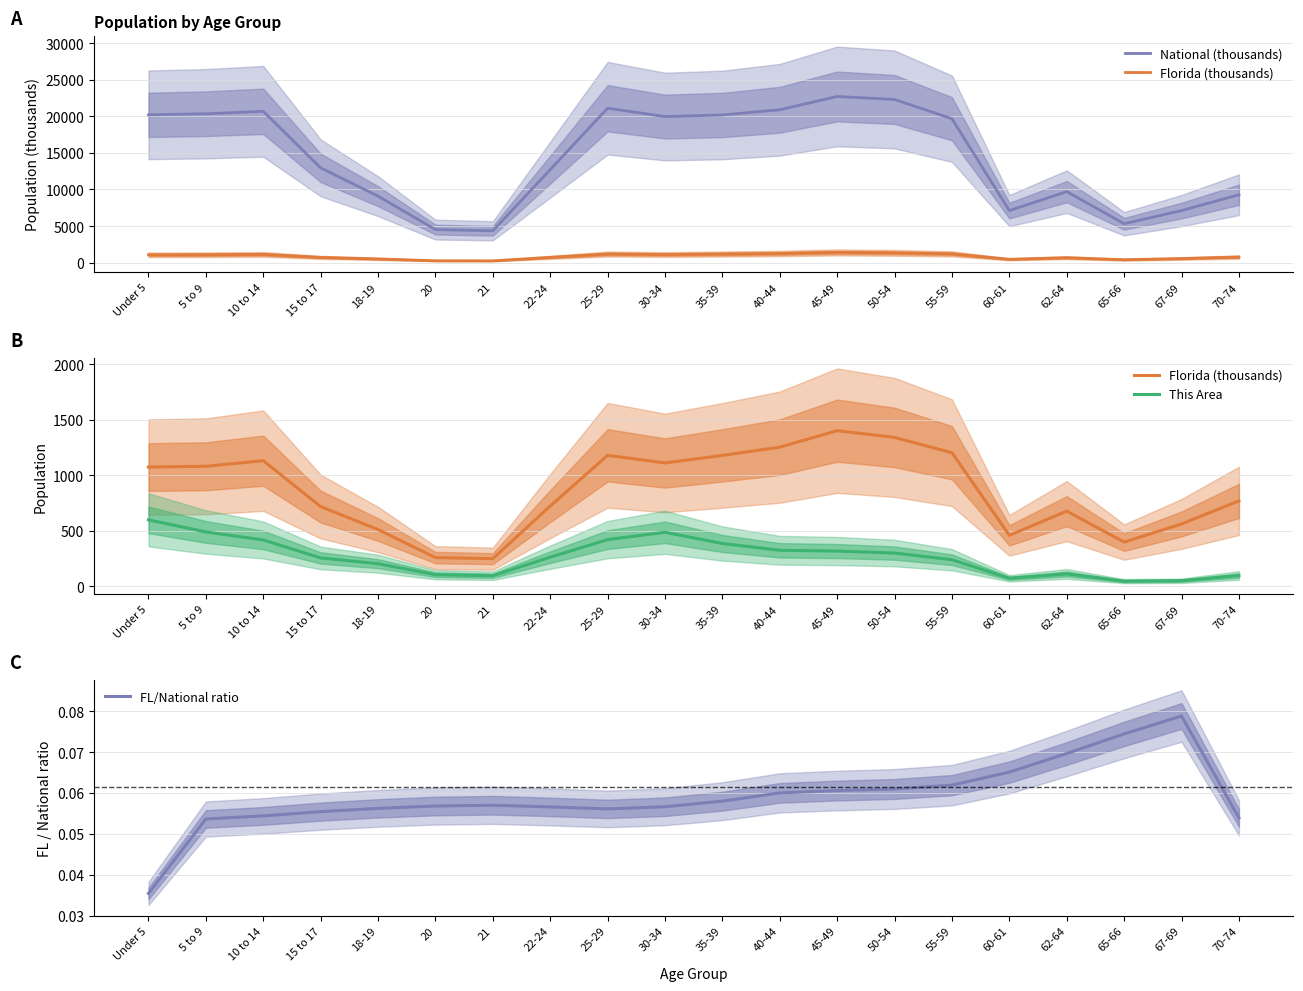

Between 65-66 and 70-74, which series saw the biggest shift?

National (thousands)